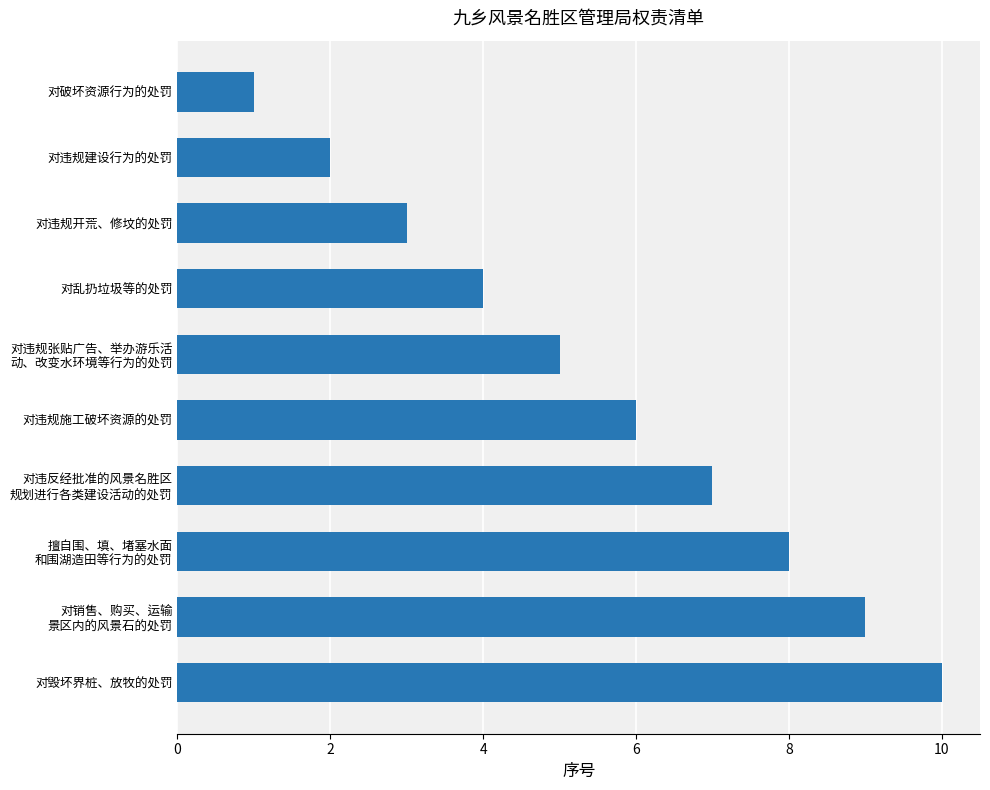

True or false: the data shows 2 at 对违规建设行为的处罚.

True